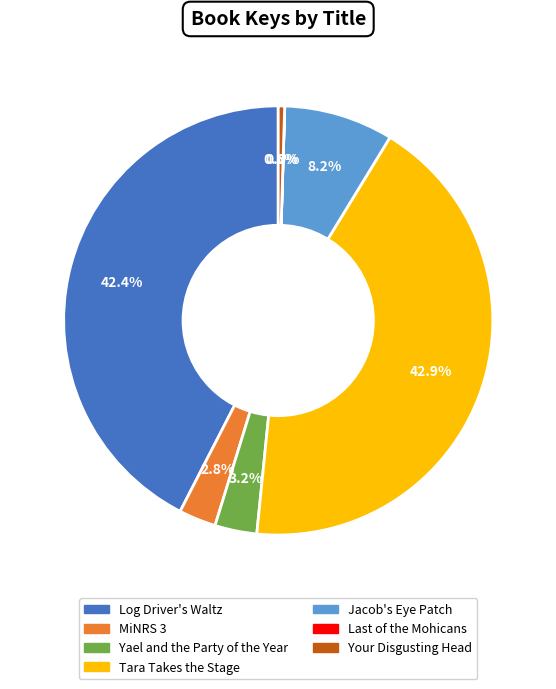

Which has a higher value, MiNRS 3 or Tara Takes the Stage?

Tara Takes the Stage